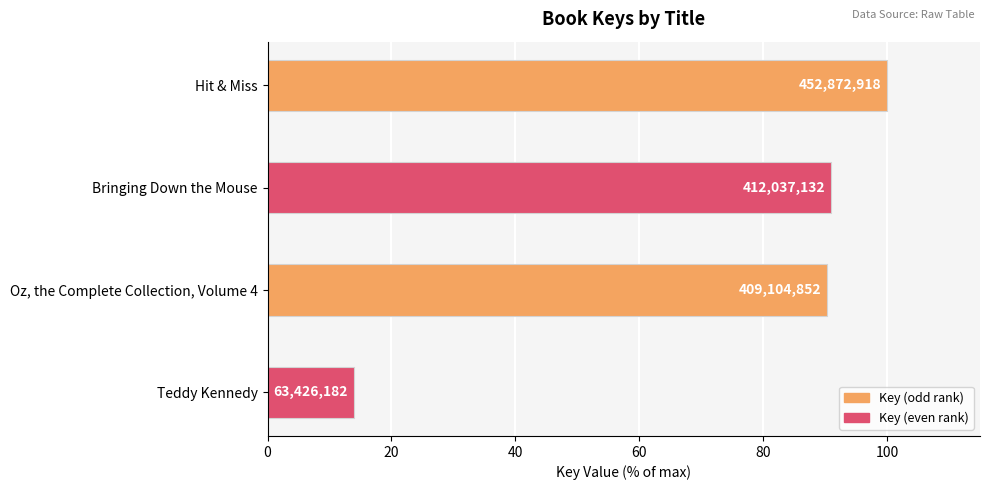

How many bars are there in total?

4